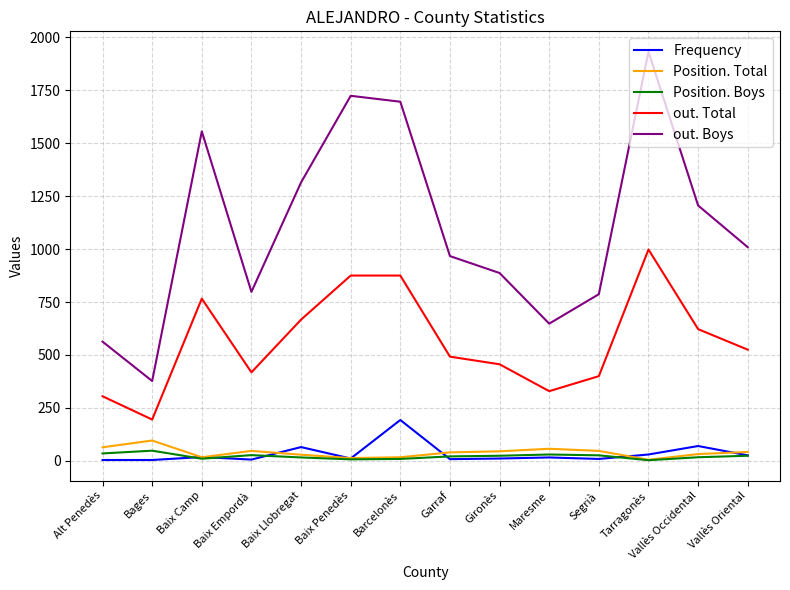

What position from the left is Gironès?

9